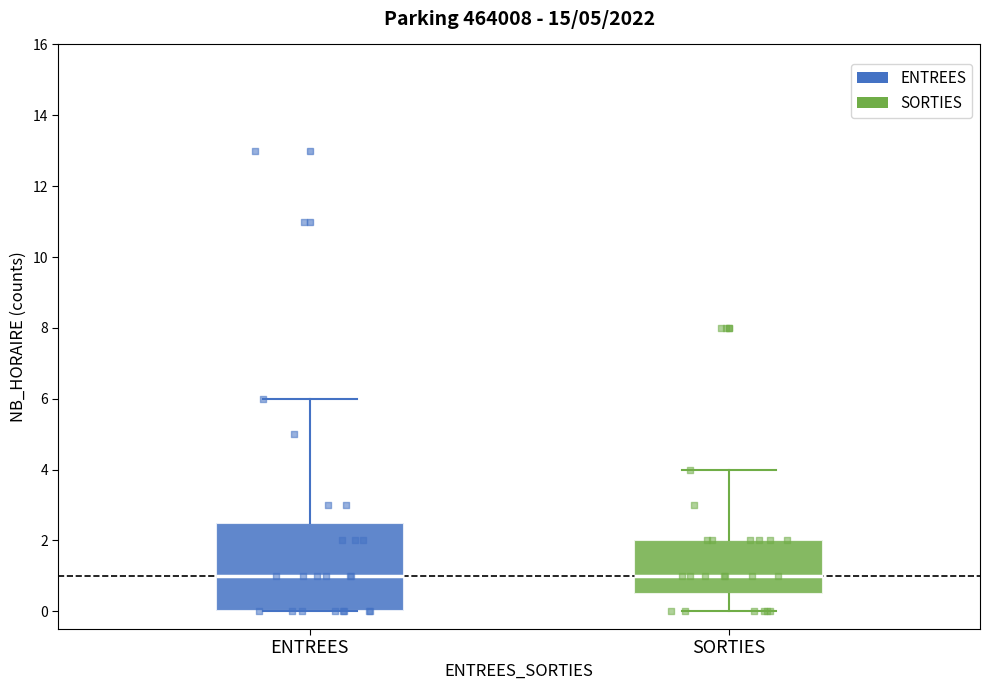

Which box is the tallest, from its lower edge to its upper edge?

ENTREES